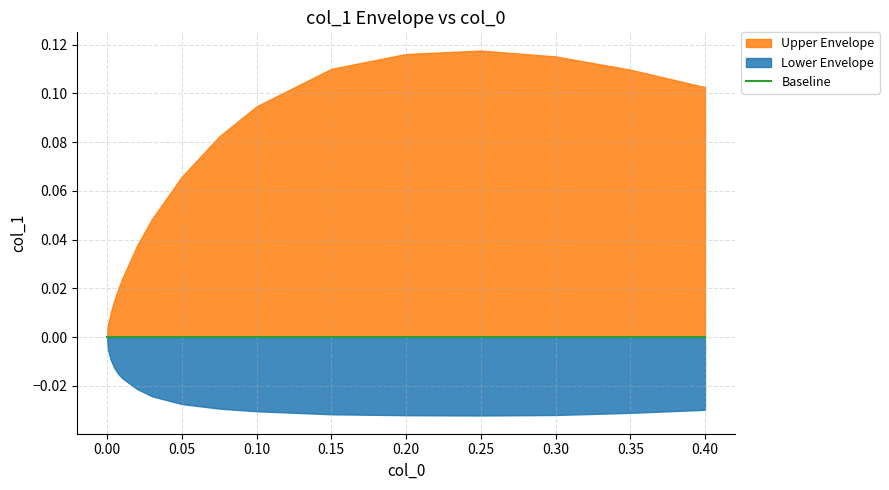

Read the Upper Envelope value at 11.

0.1